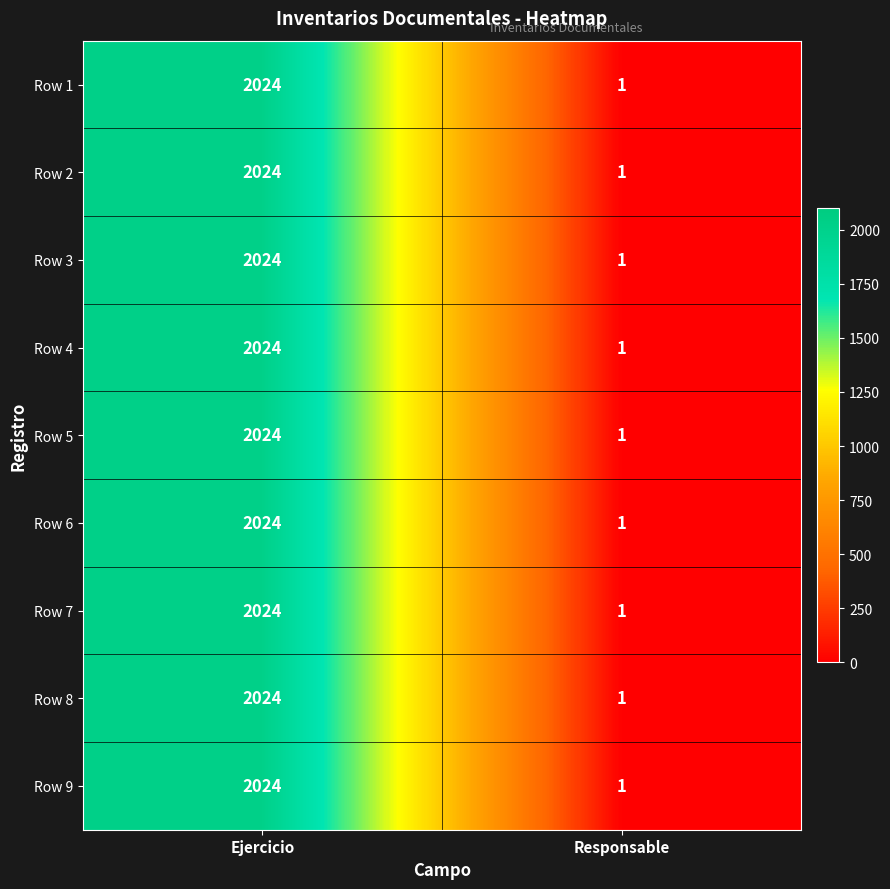

Is it true that Row 2 equals 2024 at Ejercicio?

True